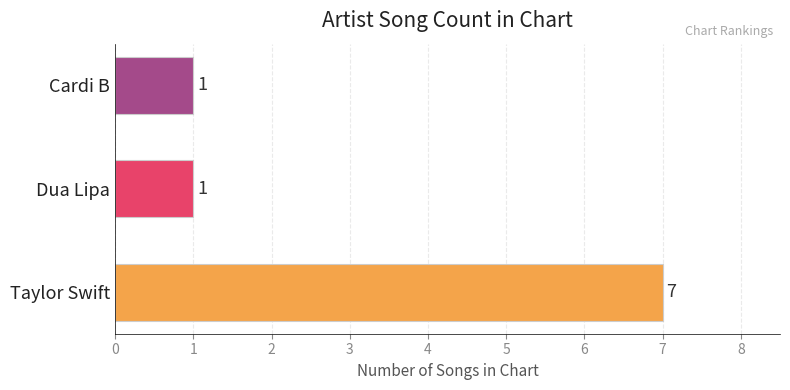

What is the maximum value shown in the chart?

7